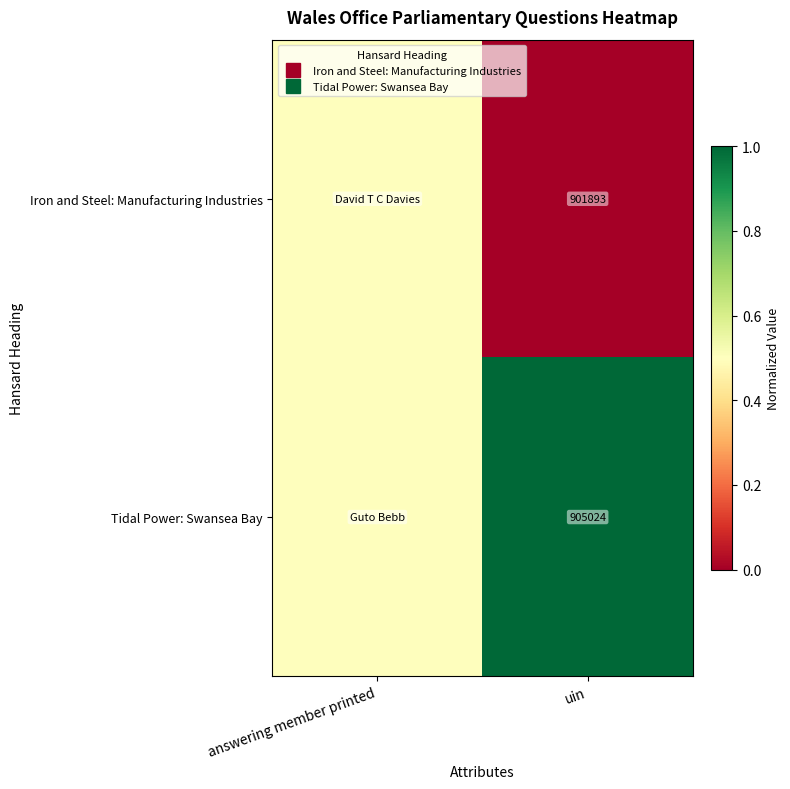

What is the highest value of the Iron and Steel: Manufacturing Industries series?

0.5